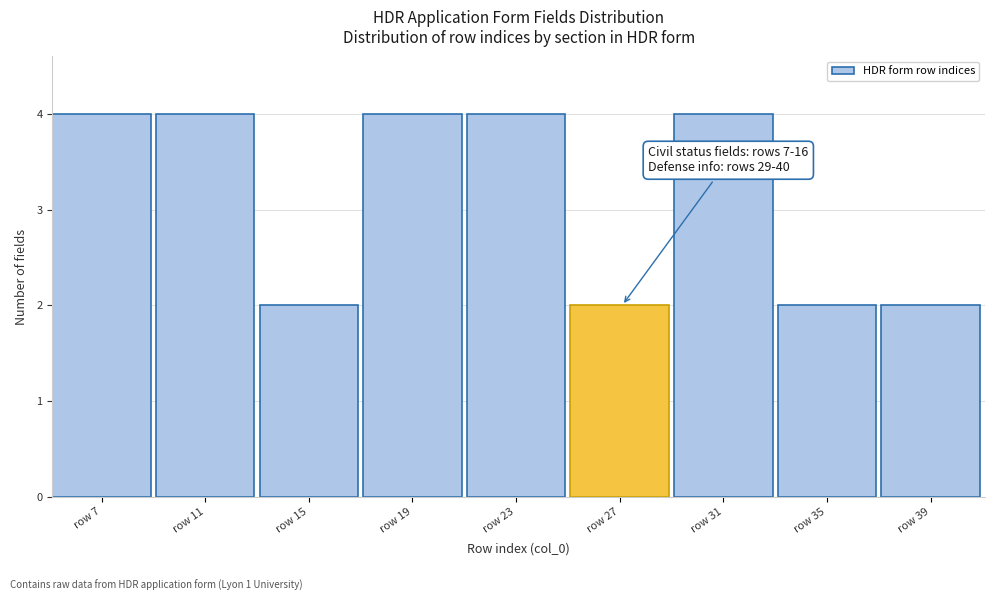

Reading left to right, transcribe all the data shown in this chart.

4	4	2	4	4	2	4	2	2